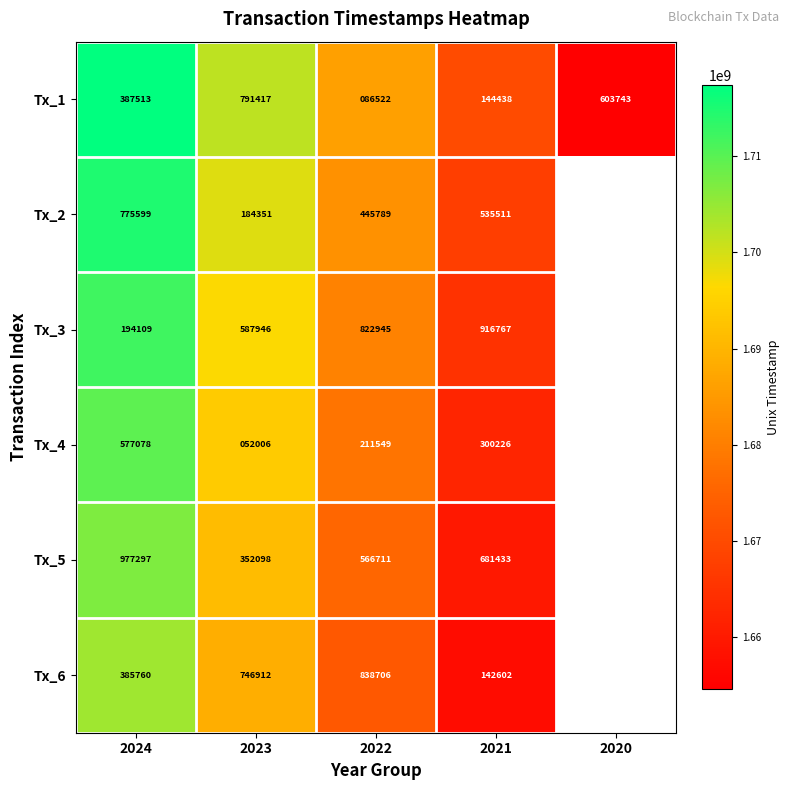

What is the difference between the second highest and minimum values in the Tx_1 series?

517221